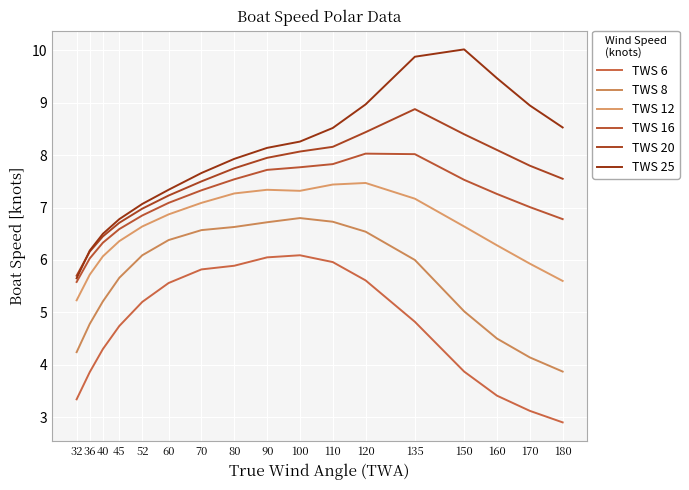

True or false: TWS 8 and TWS 16 intersect in this chart.

False